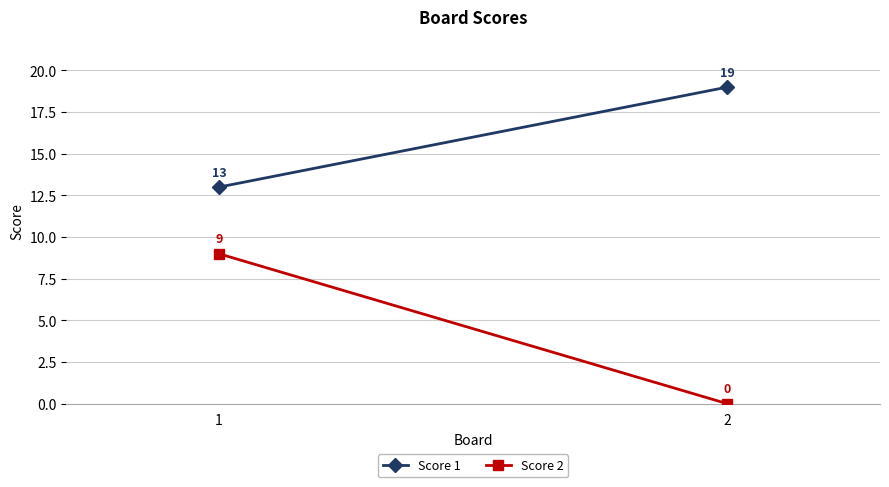

What is the greatest value displayed?

19